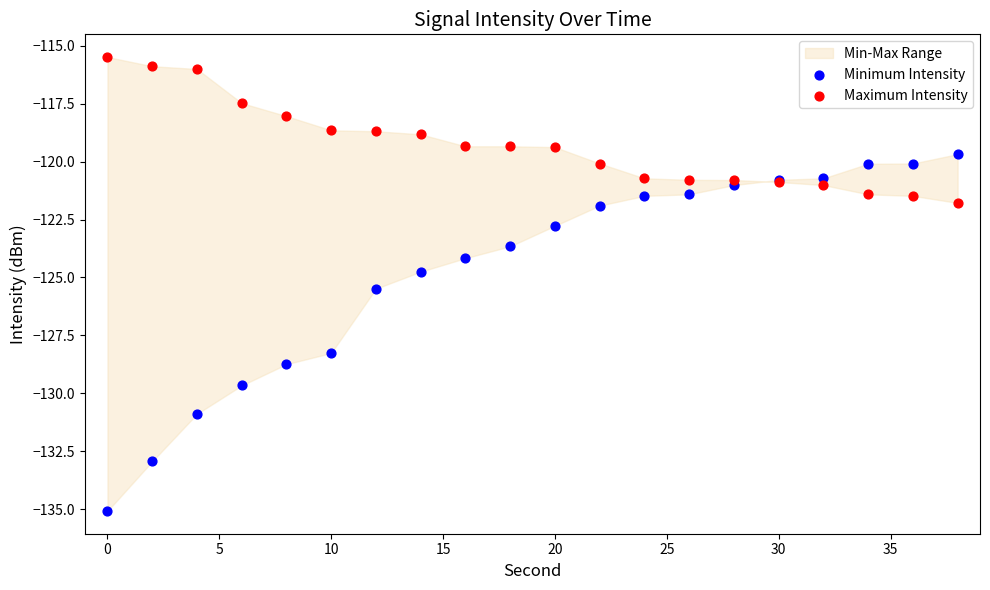

Which series contains the lowest Y value?

Minimum Intensity